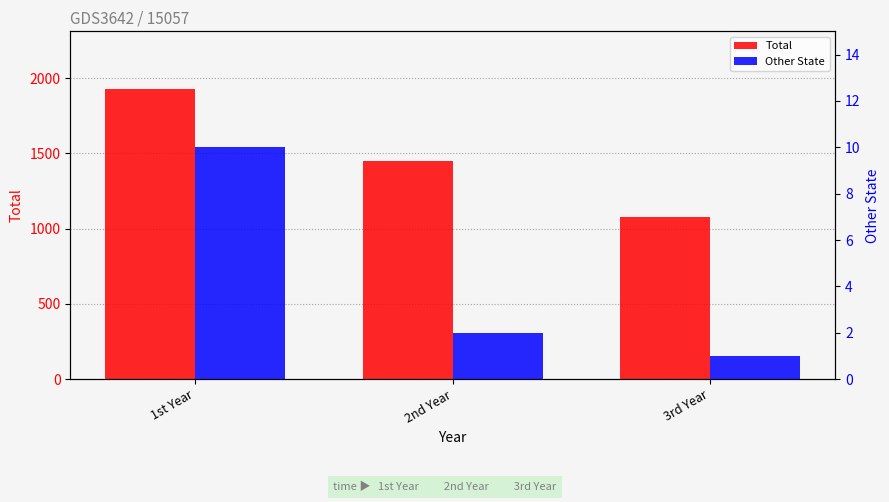

Reading right to left, transcribe all the data shown in this chart.

Total: 3rd Year=1081	2nd Year=1447	1st Year=1926
Other State: 3rd Year=1	2nd Year=2	1st Year=10